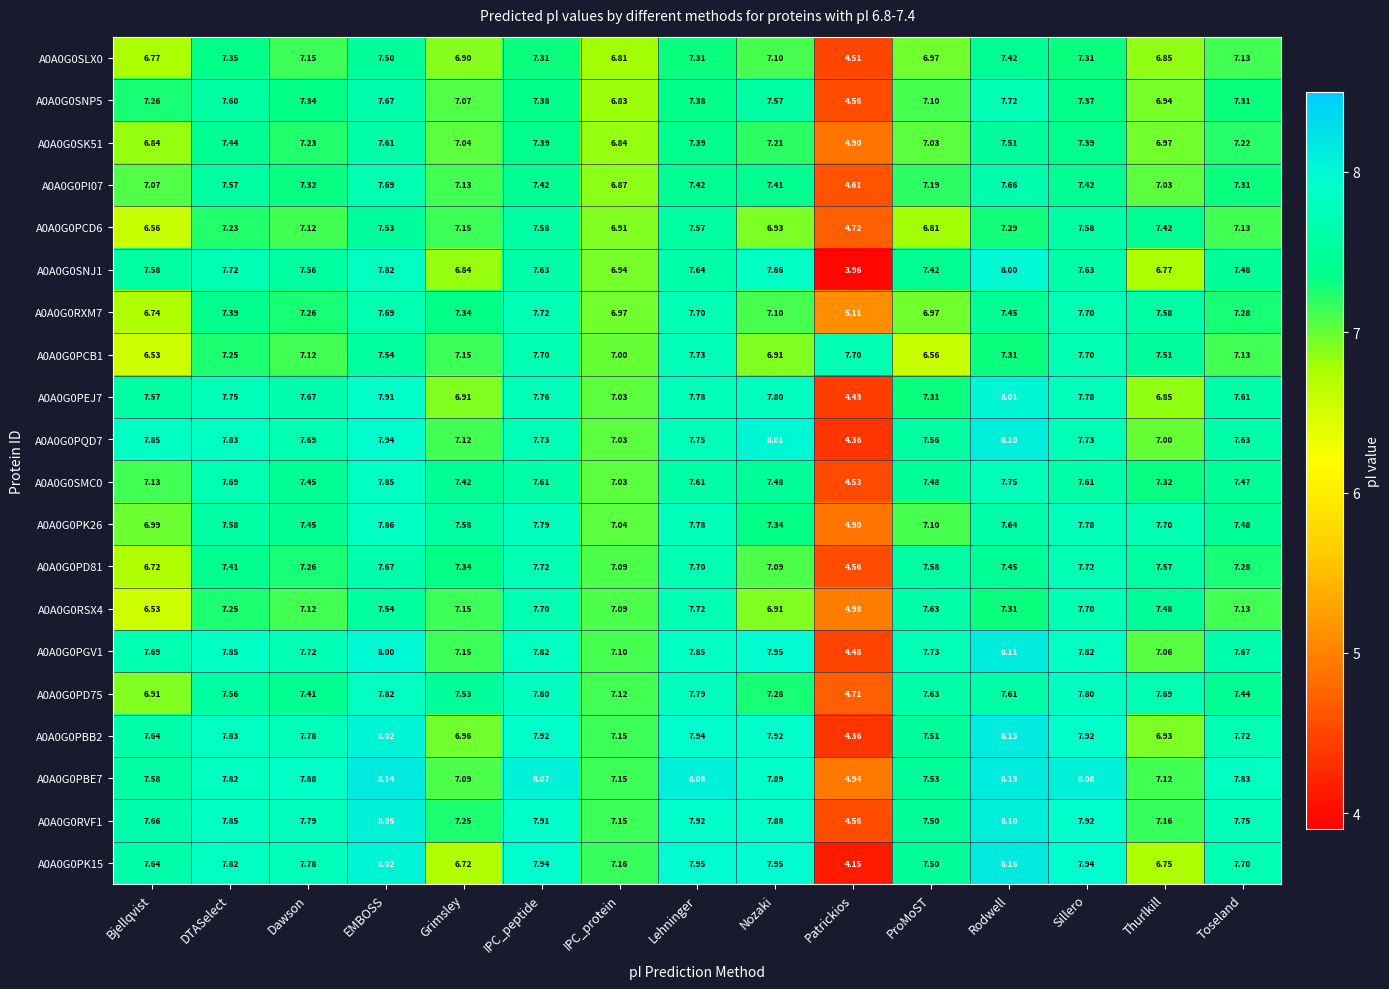

At which category is the sum across all series the highest?

EMBOSS